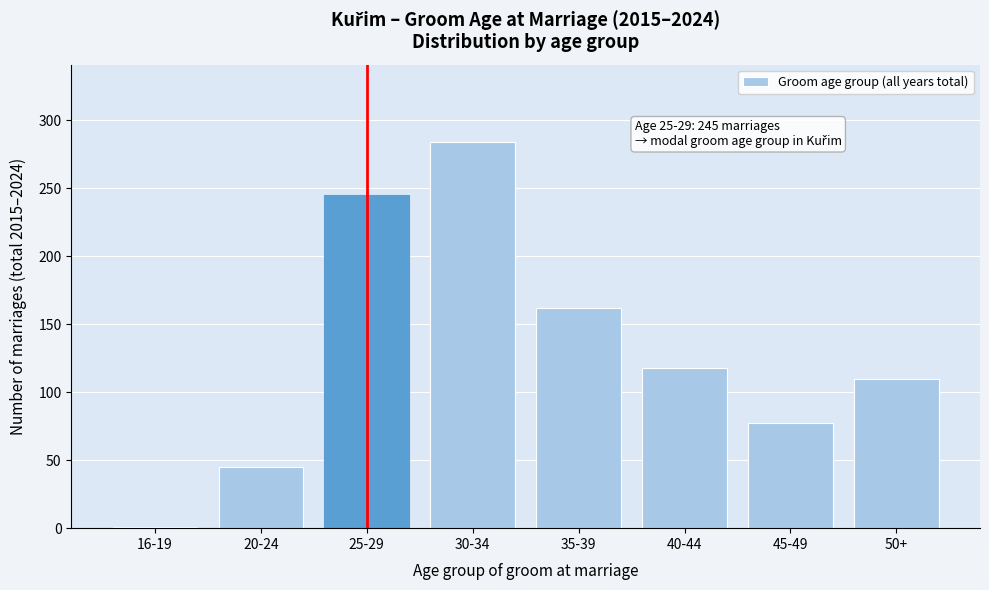

Reading right to left, extract all data points from this chart.

50+=110	45-49=77	40-44=118	35-39=162	30-34=284	25-29=245	20-24=45	16-19=1